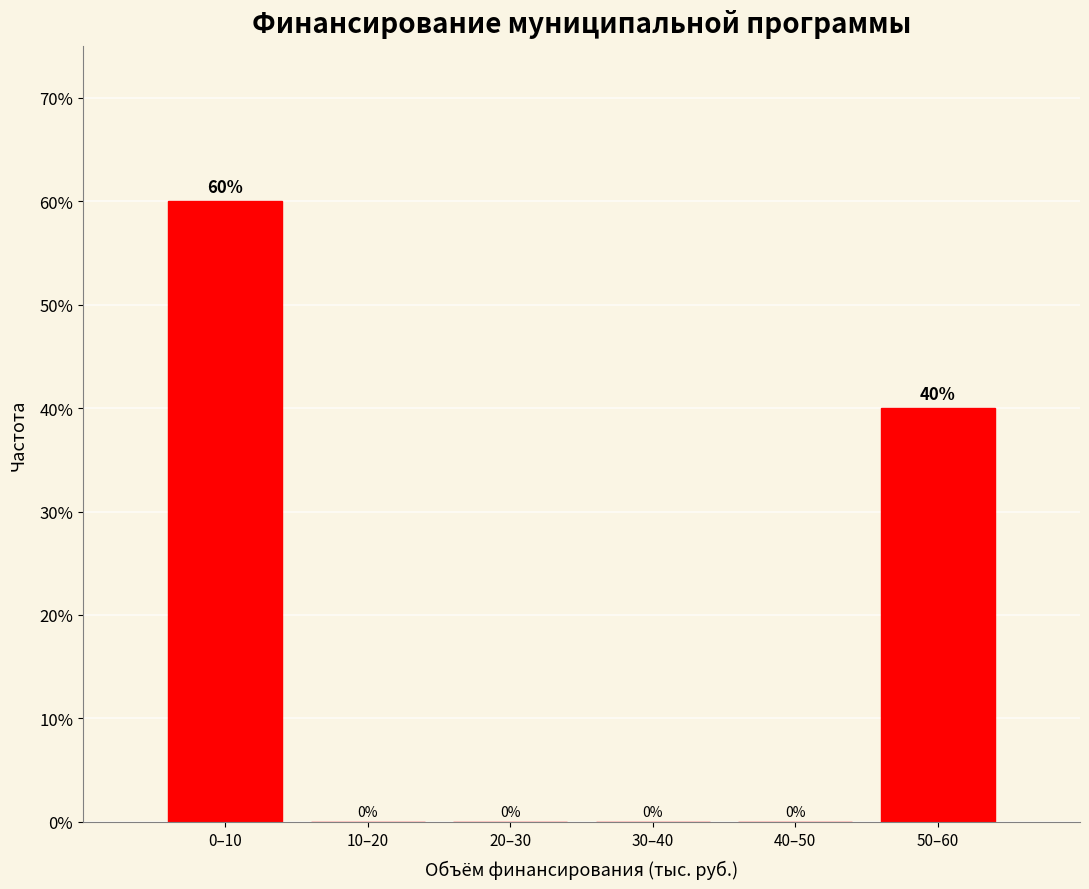

Reading right to left, list all the values displayed in this chart.

50–60=40	40–50=0	30–40=0	20–30=0	10–20=0	0–10=60